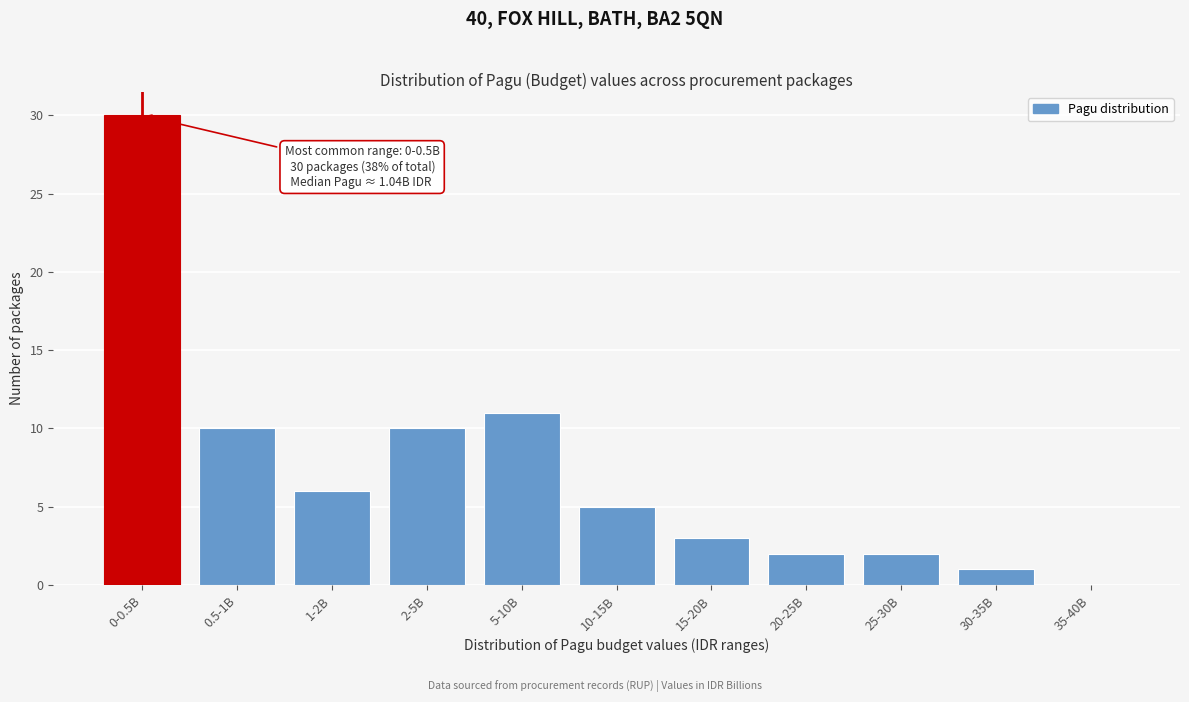

Reading left to right, extract all data points from this chart.

0-0.5B=30	0.5-1B=10	1-2B=6	2-5B=10	5-10B=11	10-15B=5	15-20B=3	20-25B=2	25-30B=2	30-35B=1	35-40B=0